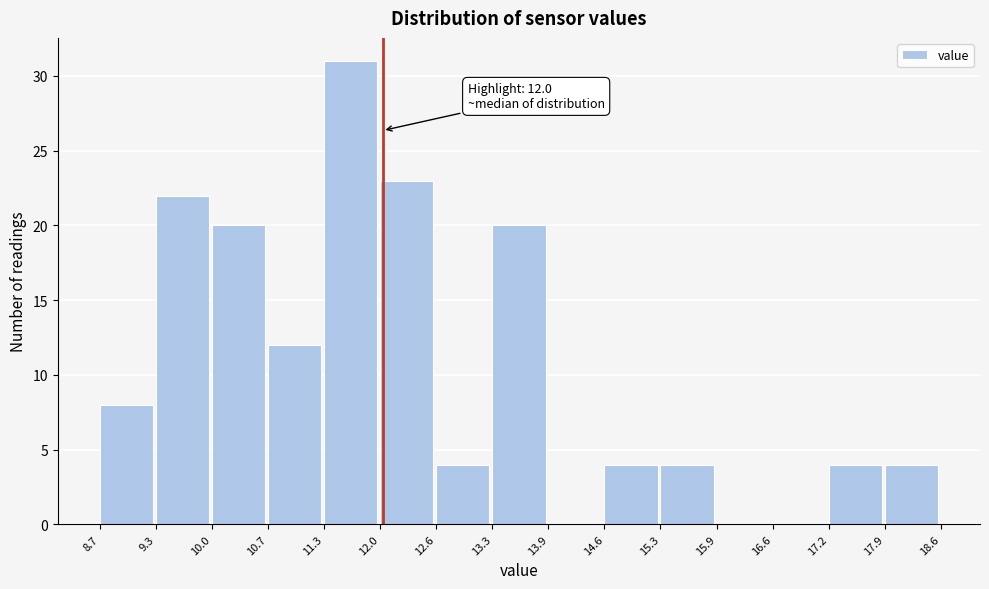

Which range on the x-axis has the tallest bar?

11.3 to 12.0